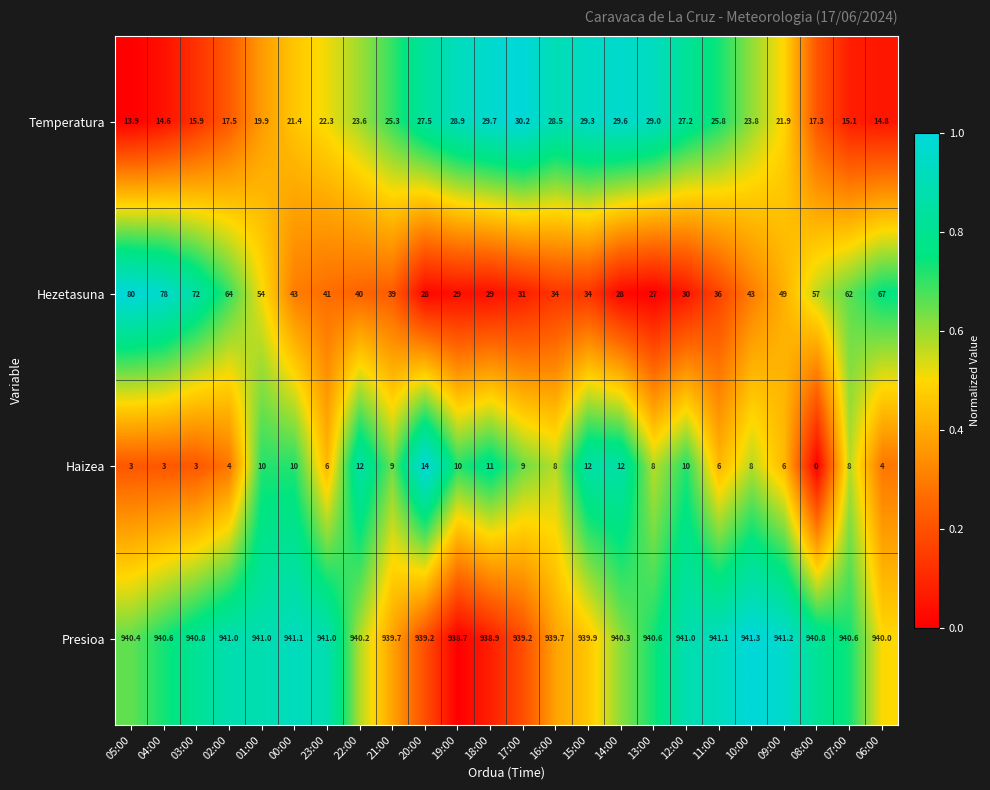

List the series in order of their peak value, lowest first.

Haizea, Temperatura, Hezetasuna, Presioa